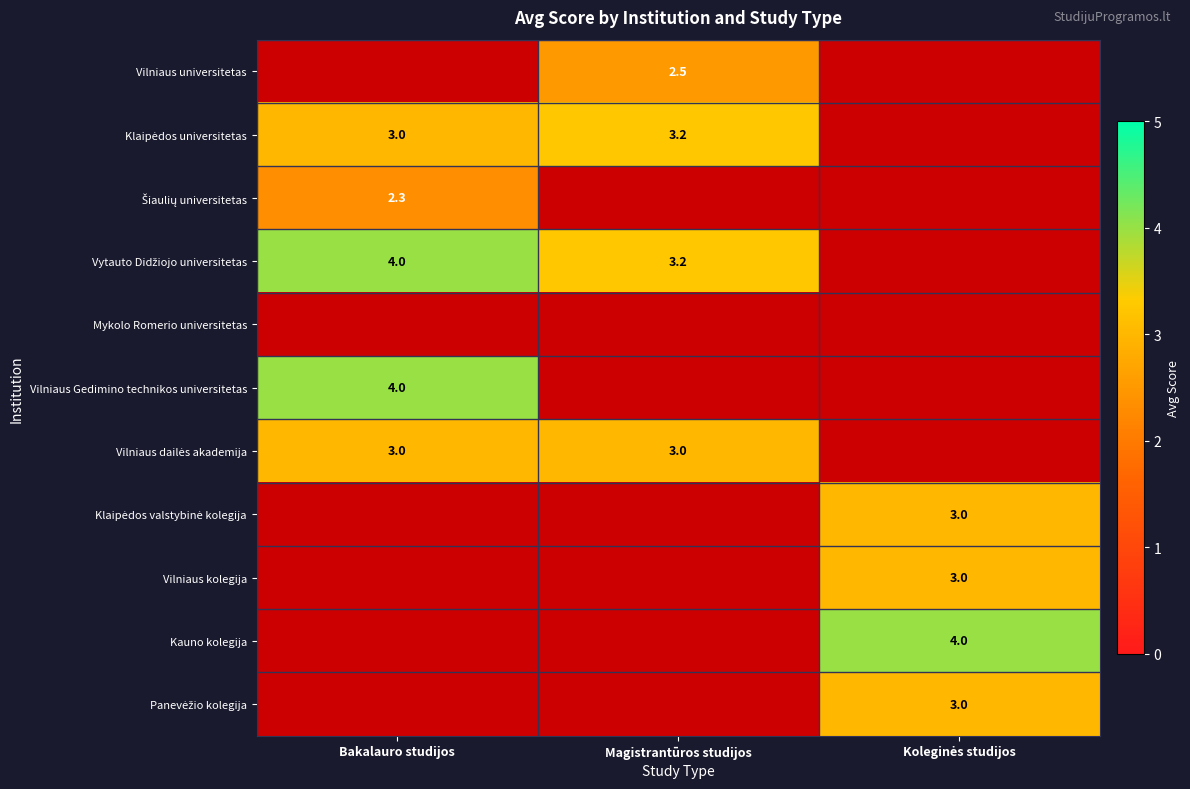

True or false: Vilniaus kolegija has a value of 3.0 at Koleginės studijos.

True